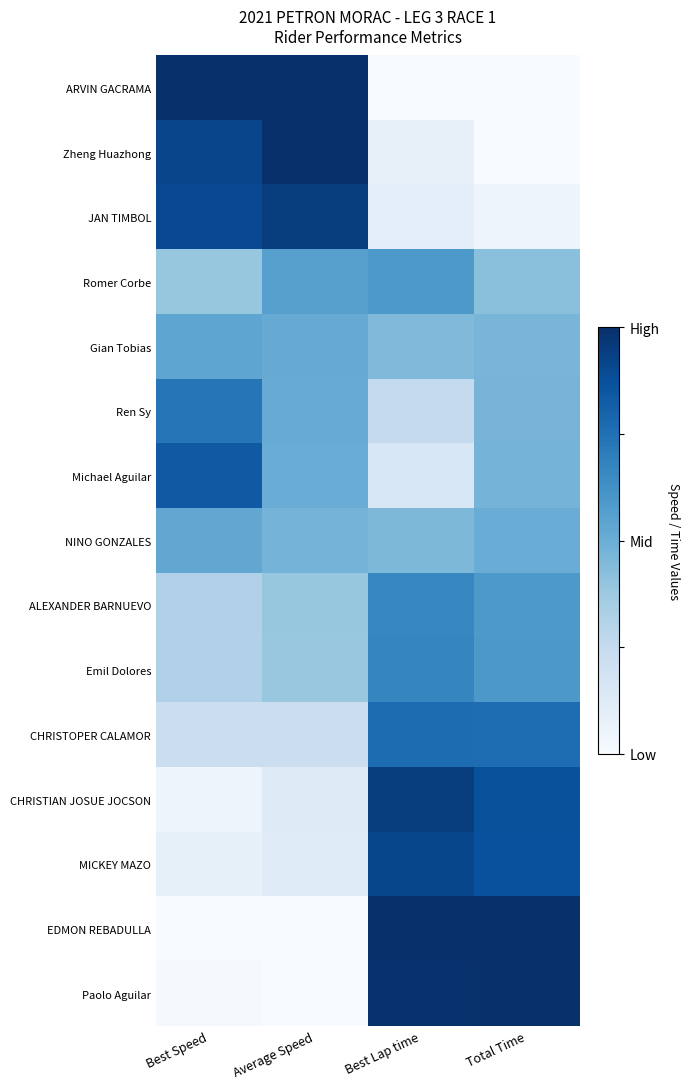

How many data points does each series have?

4